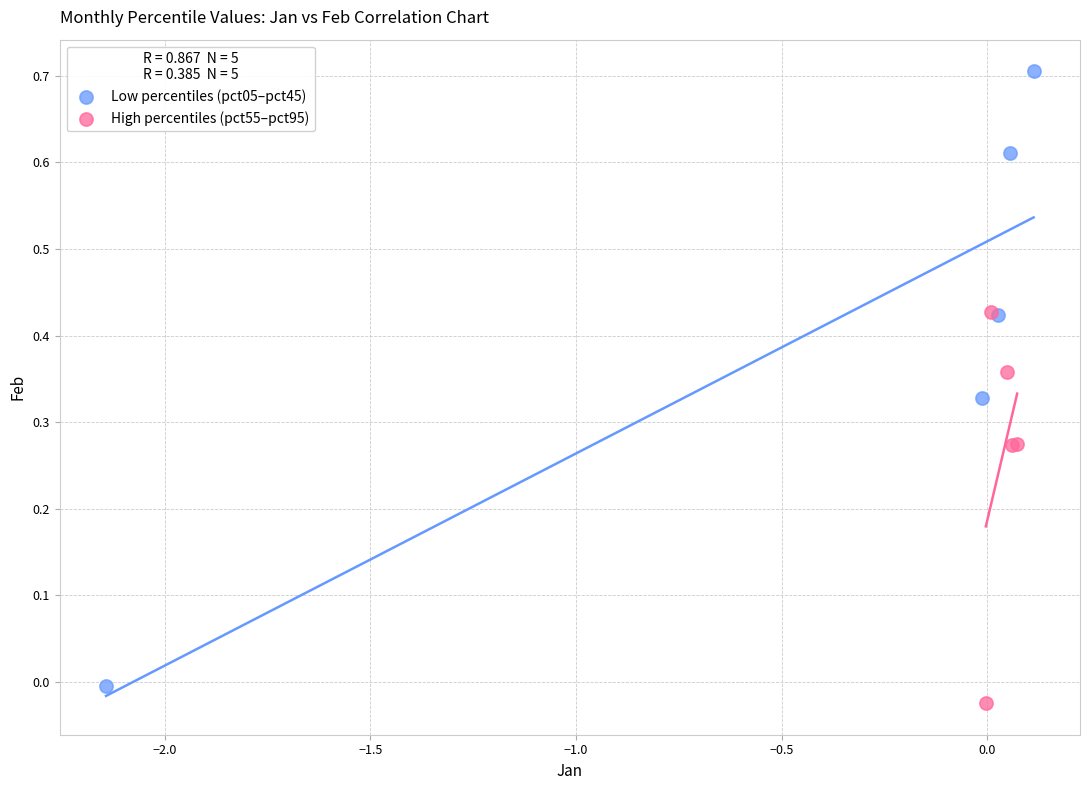

Which series reaches the maximum Y coordinate?

Low percentiles (pct05–pct45)